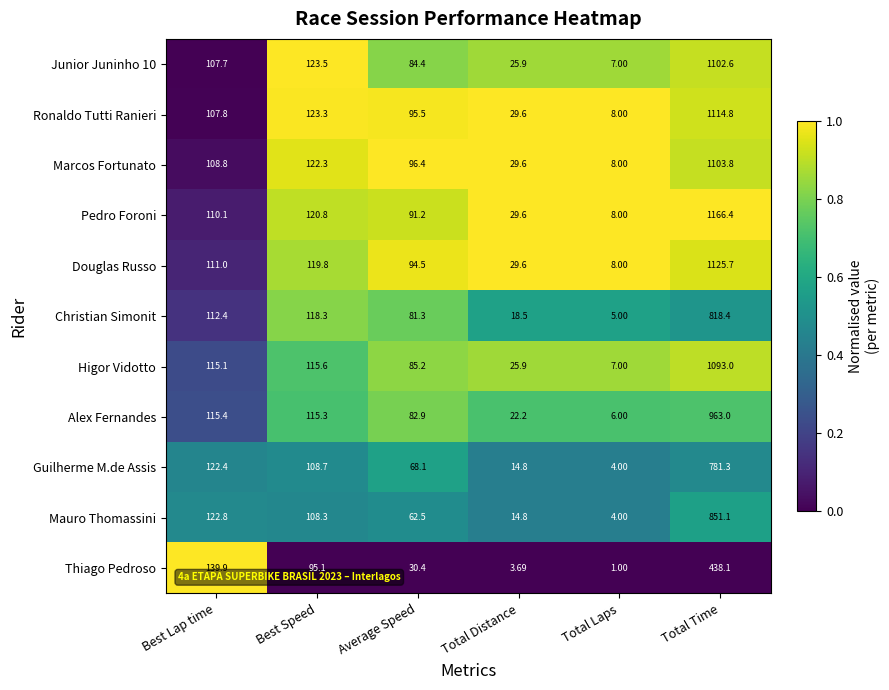

Which series has the largest range (max minus min)?

Pedro Foroni